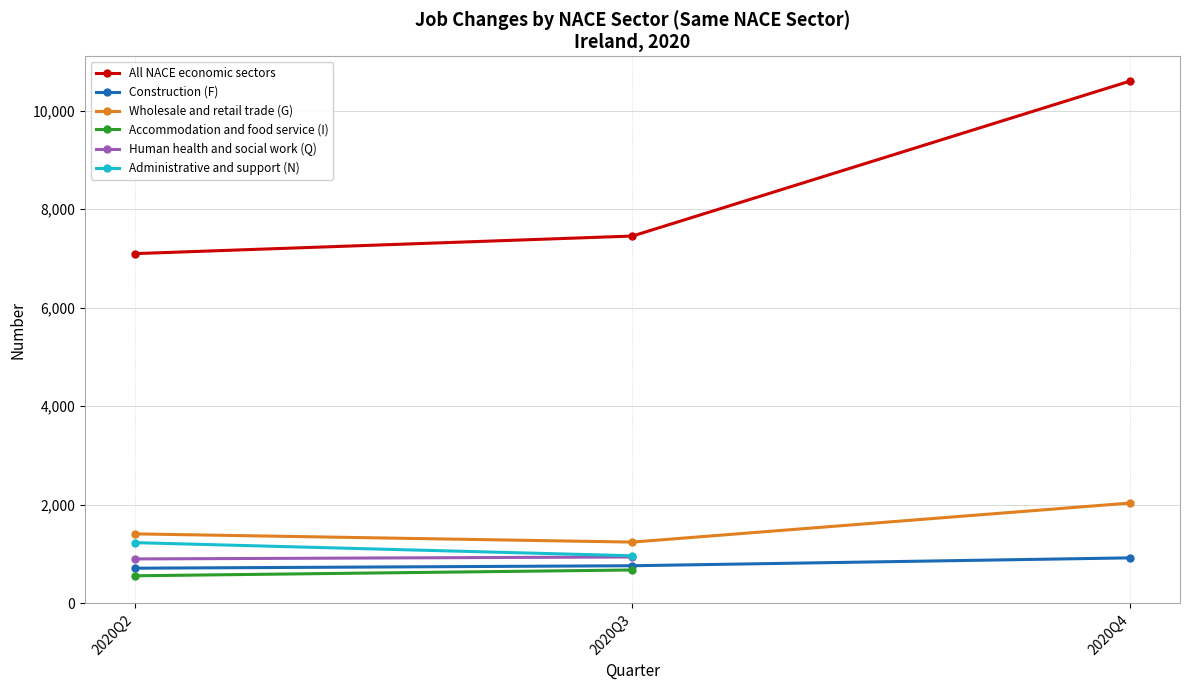

Where is Wholesale and retail trade (G) nearest to the value 1636?

2020Q2